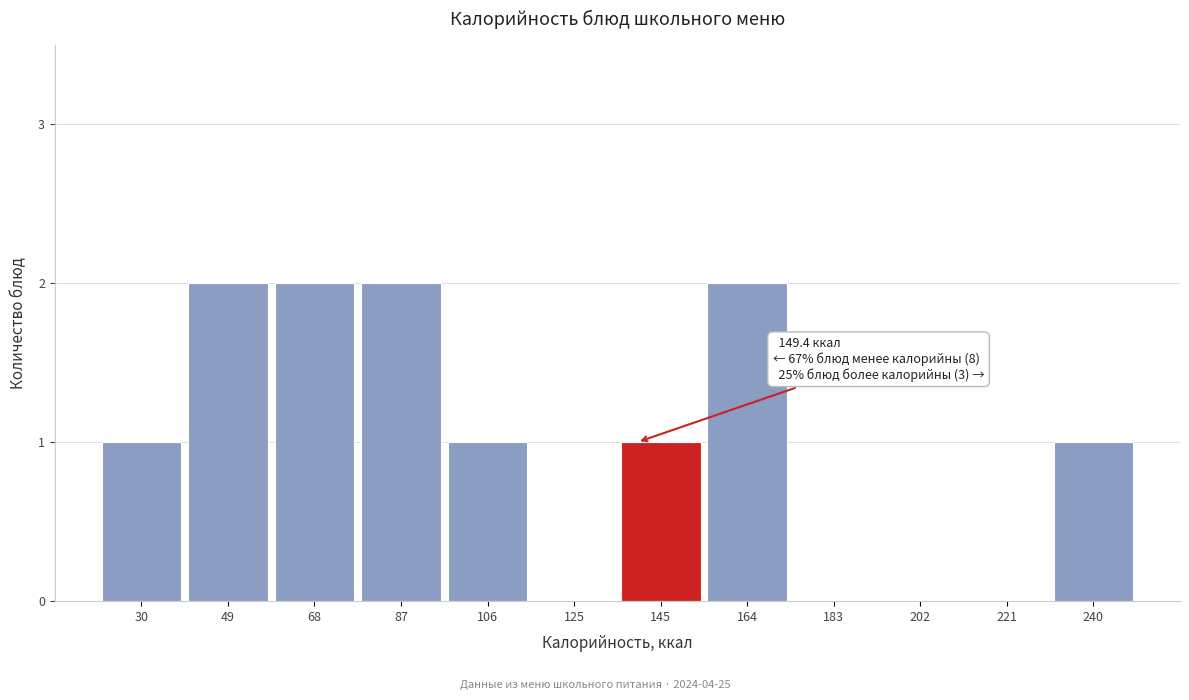

Reading left to right, extract all data points from this chart.

30=1	49=2	68=2	87=2	106=1	125=0	145=1	164=2	183=0	202=0	221=0	240=1